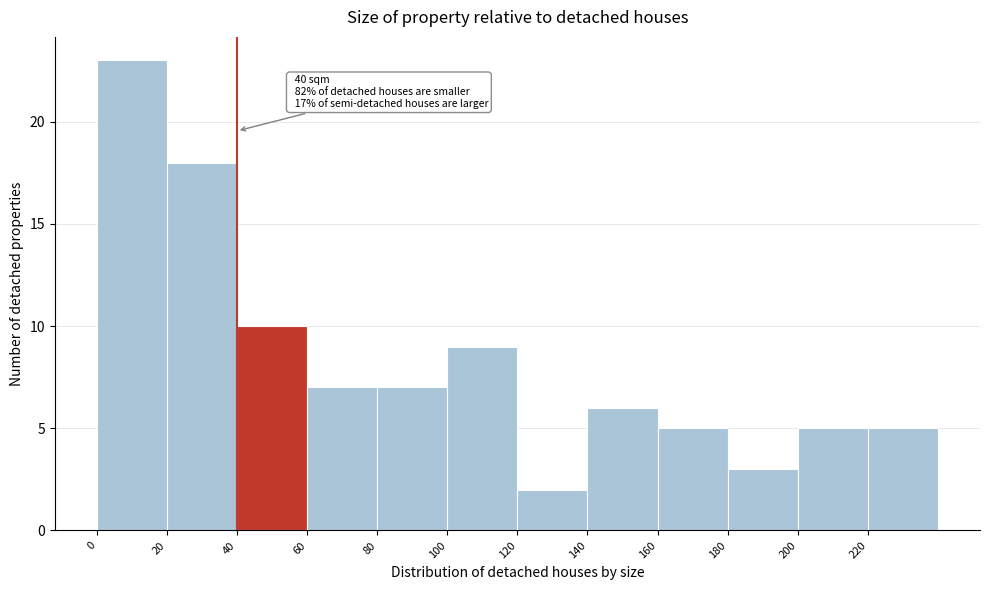

Over which range of the x-axis is the bar tallest?

0 to 20